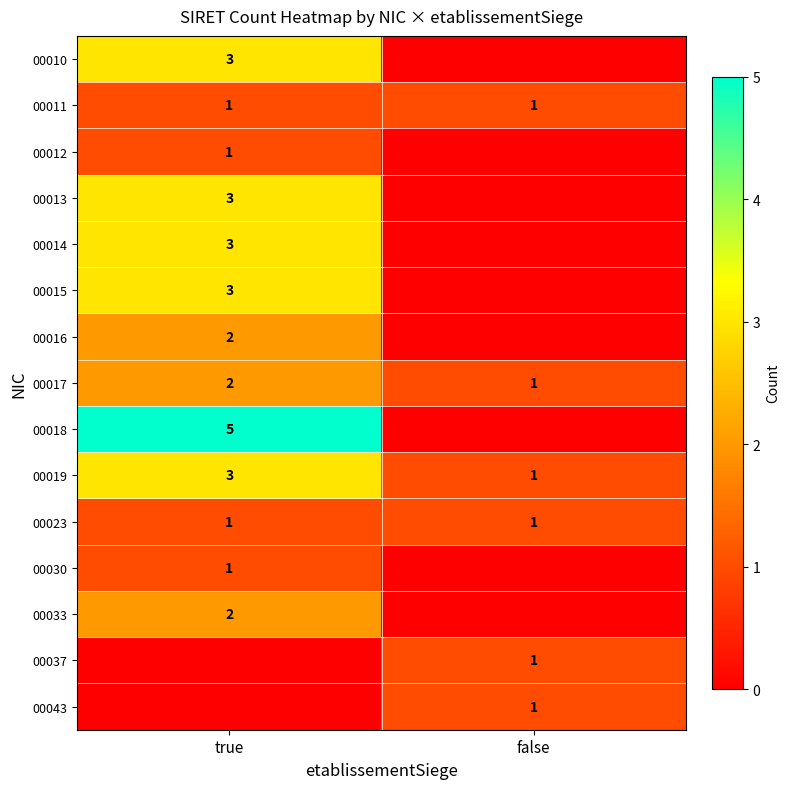

What is the sum of the 00017 values at false and true?

3